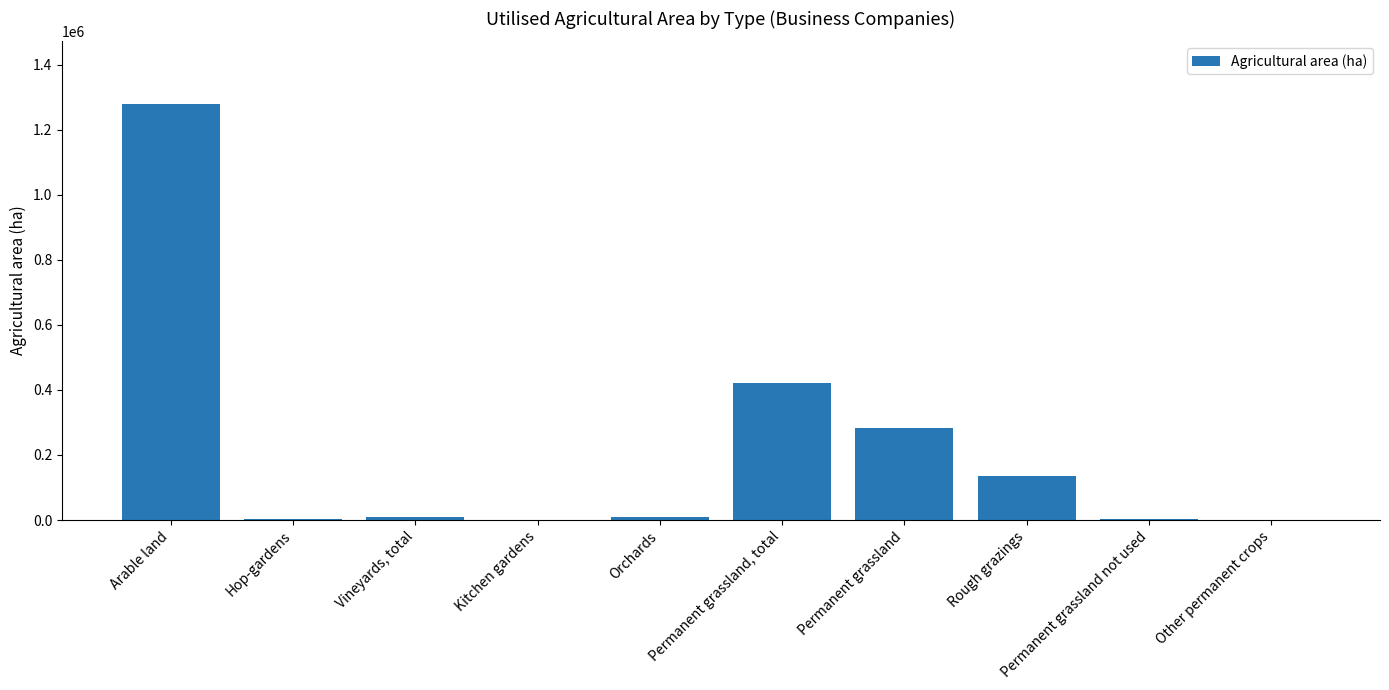

How many values exceed 8817?

5